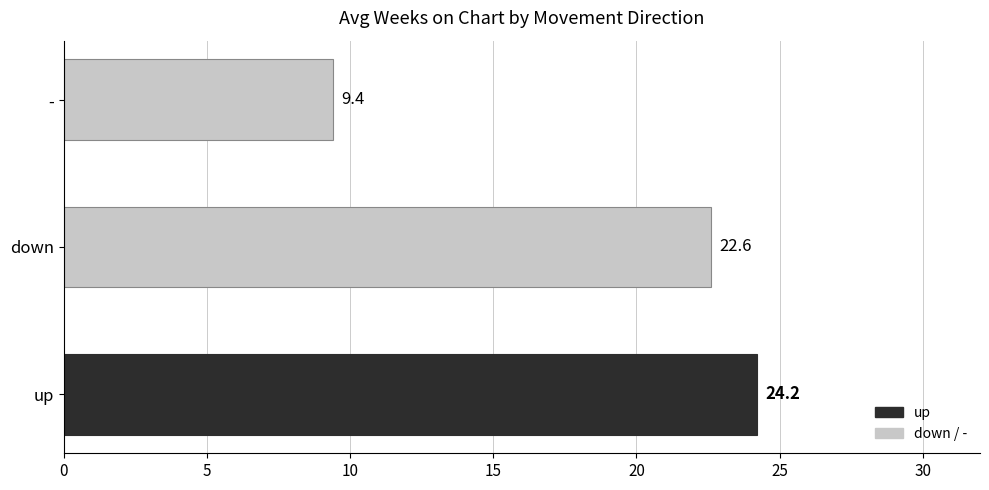

Is it true that the value at - is 15.8?

False